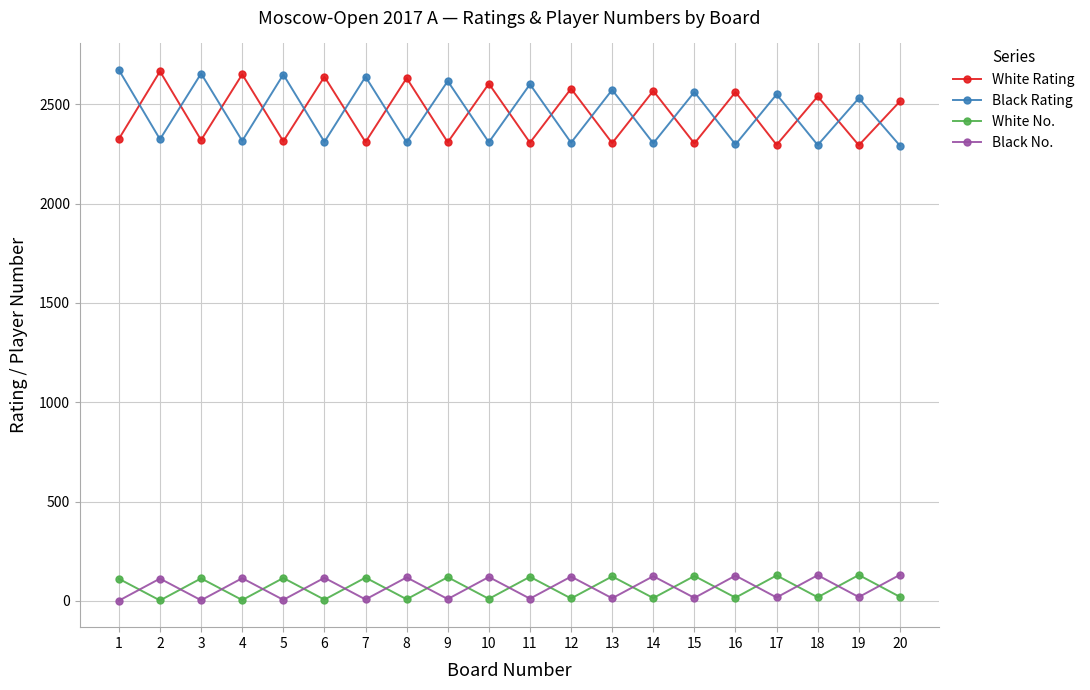

At 8, list the series in order from largest to smallest.

White Rating, Black Rating, Black No., White No.